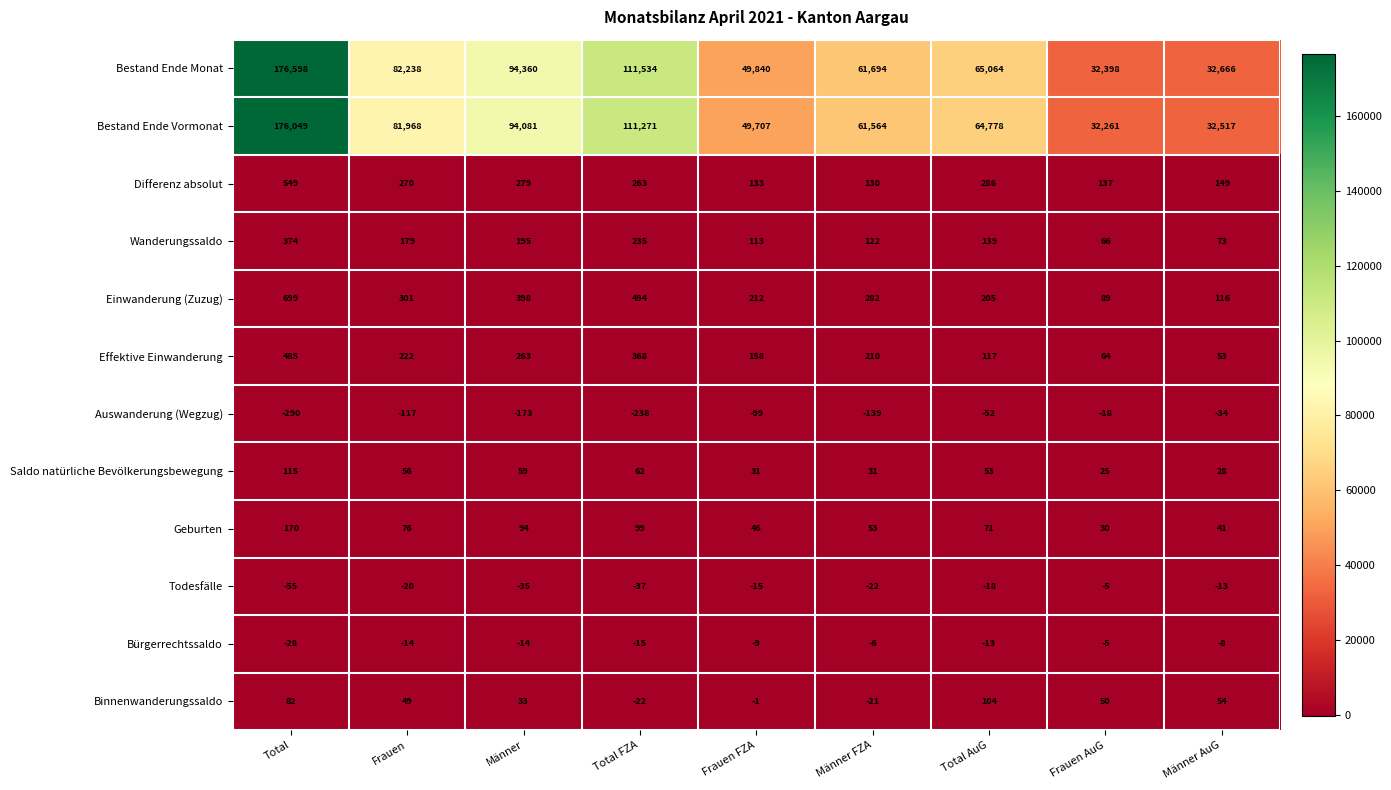

At how many categories does at least one series exceed 62966?

5